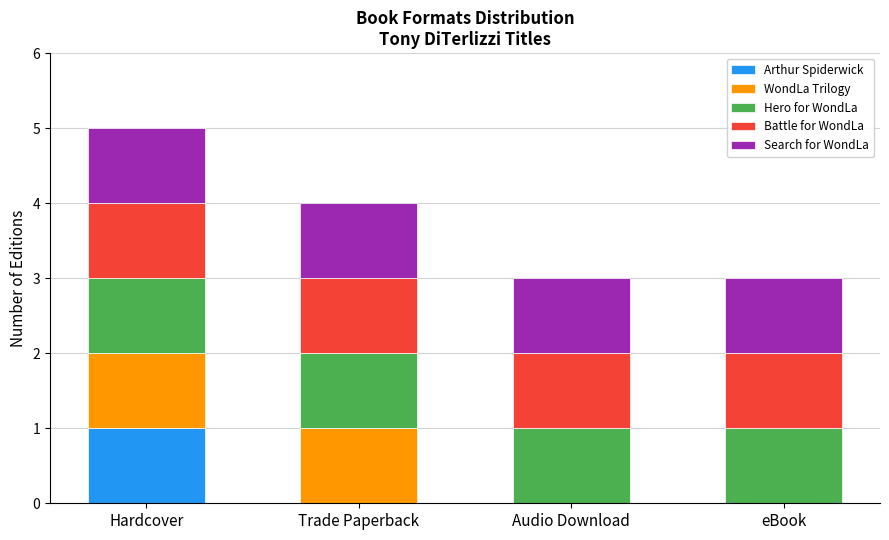

At which category is the sum across all series the highest?

Hardcover